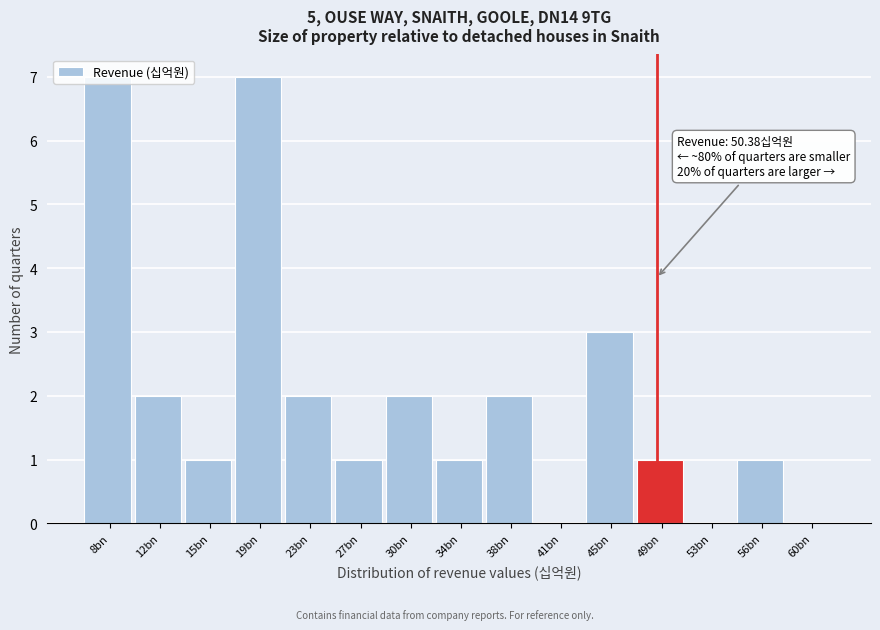

What is the change in value from 19bn to 56bn?

-6